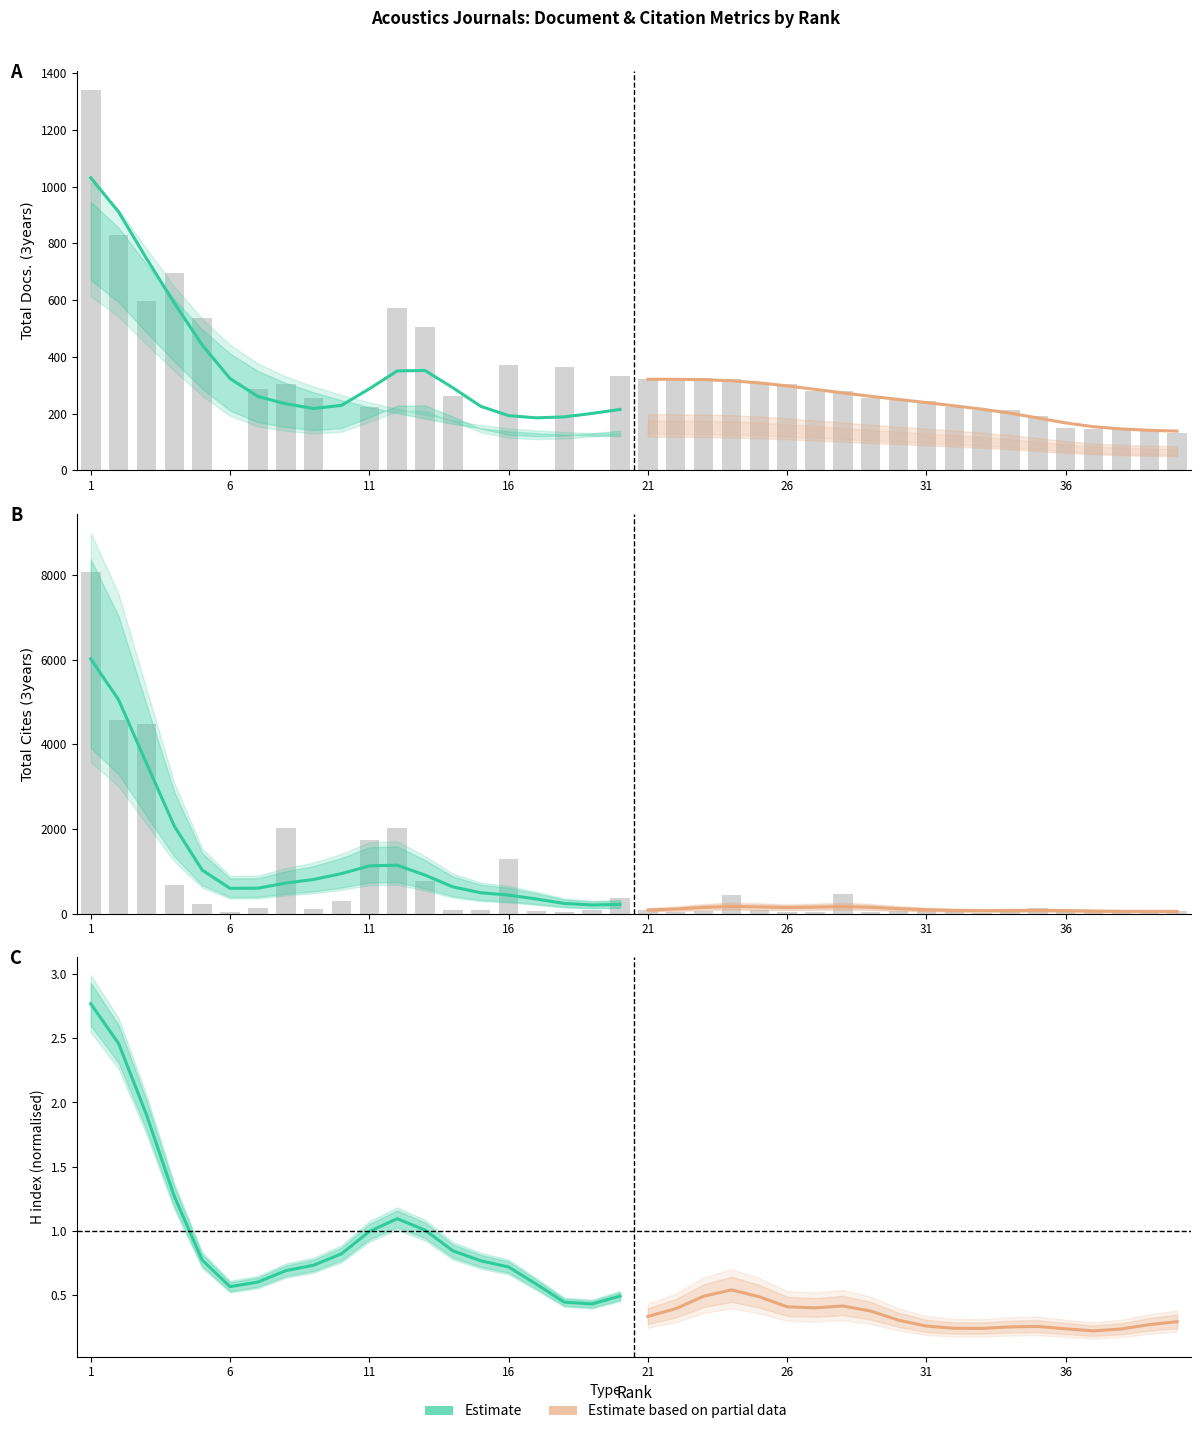

Rank the series at 16 from lowest to highest value.

Estimate based on partial data, Estimate